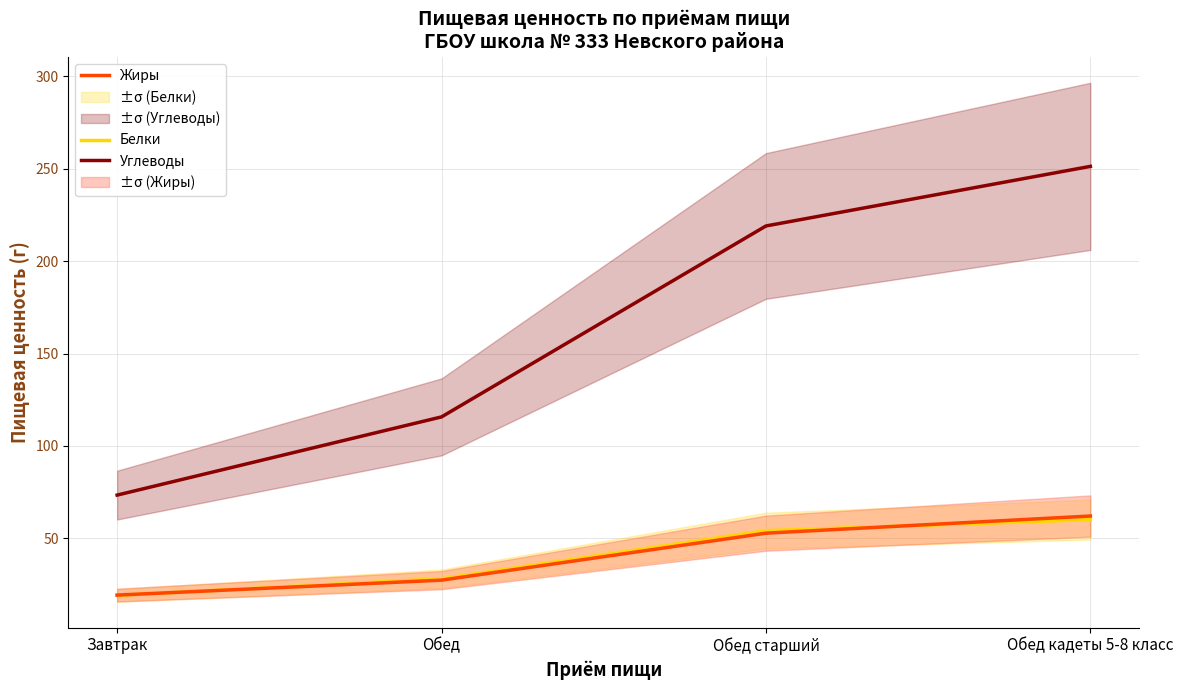

Which series changed the most between Завтрак and Обед старший?

Углеводы